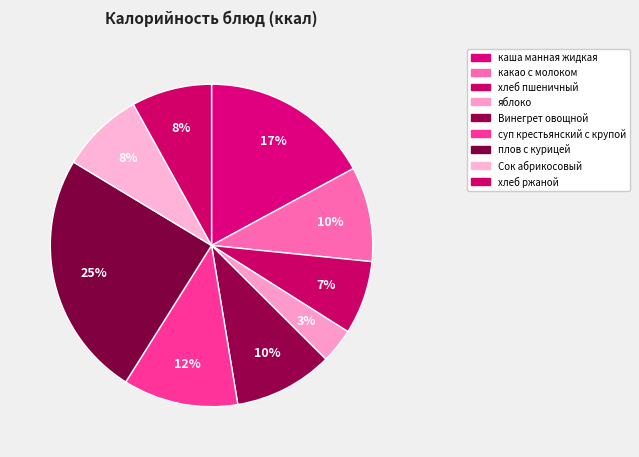

Count the number of slices in the pie.

9